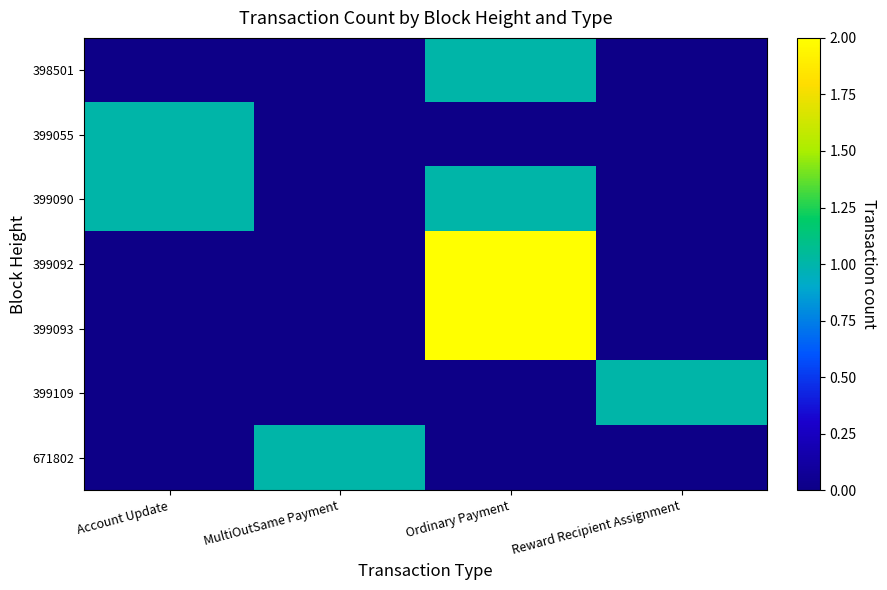

Rank the series by their maximum value, from highest to lowest.

399092, 399093, 398501, 399055, 399090, 399109, 671802